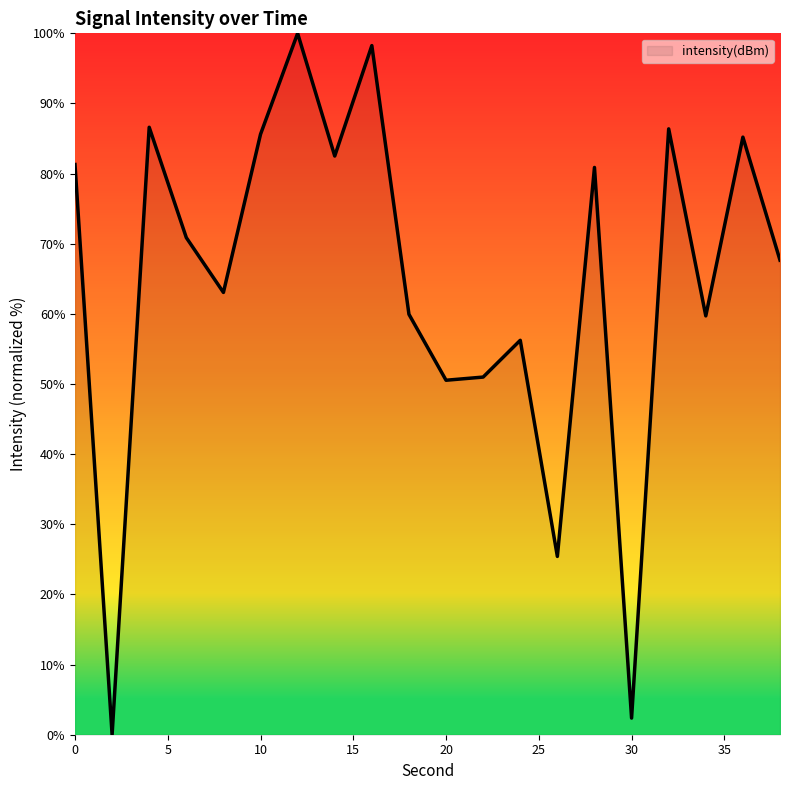

Does the chart have visible grid lines?

No